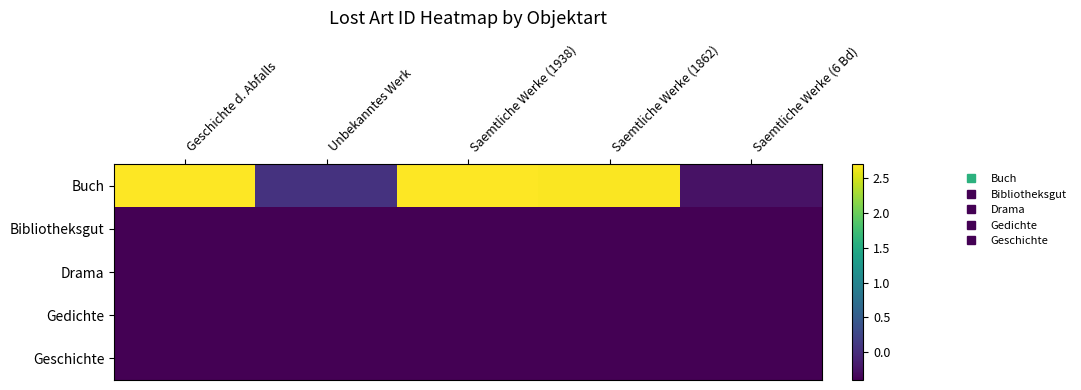

Count the number of categories in the chart.

5